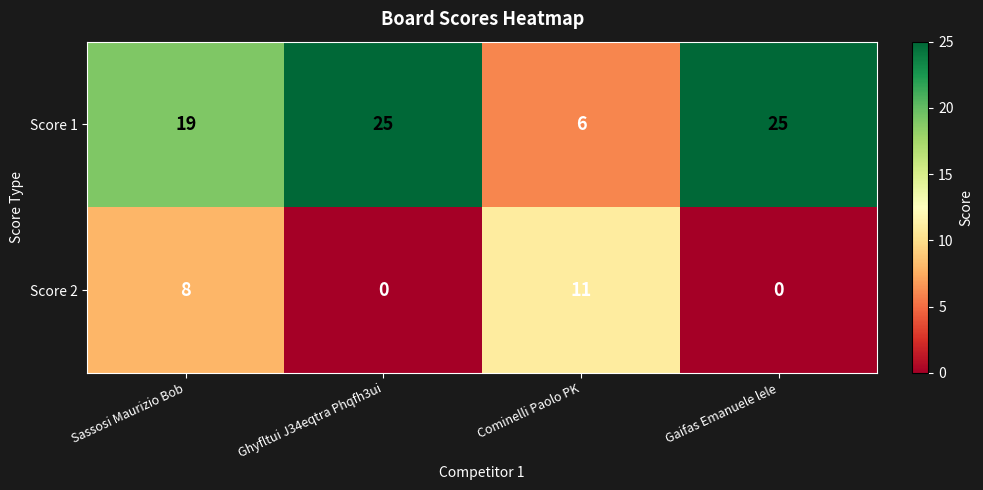

Between Sassosi Maurizio Bob and Cominelli Paolo PK, which series saw the biggest shift?

Score 1